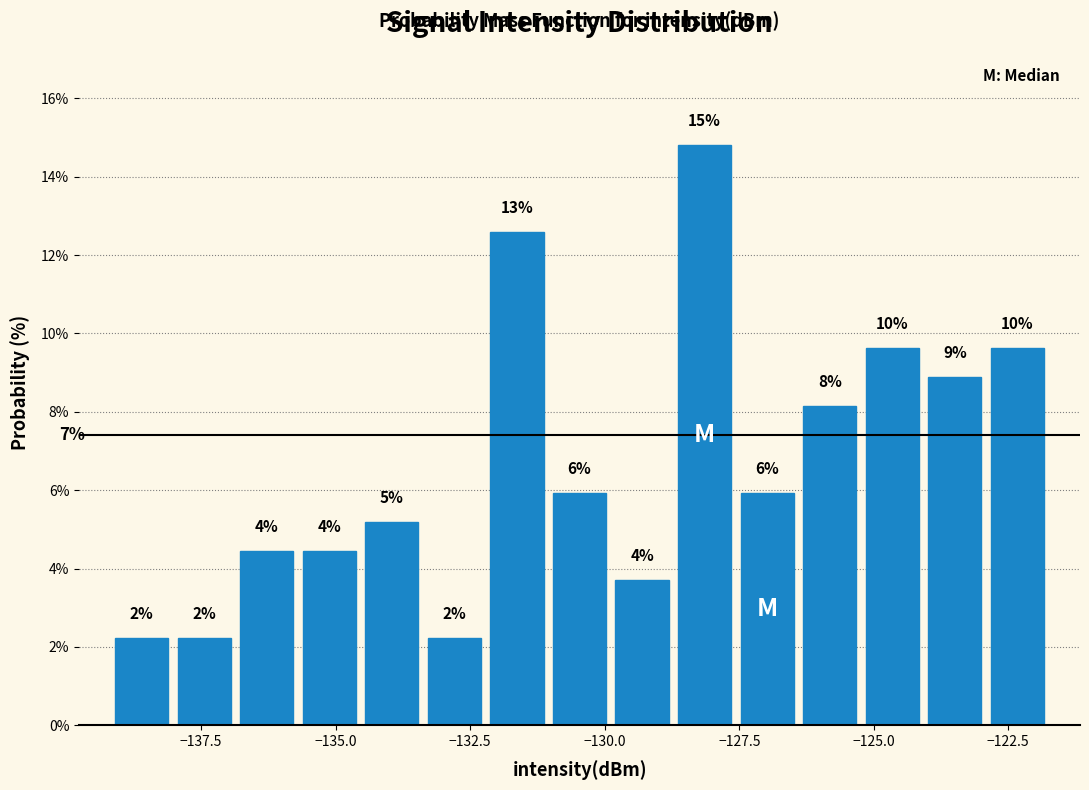

Around what value on the x-axis is the tallest bar? Give the approximate position of its centre, as read against the axis.

-128.0